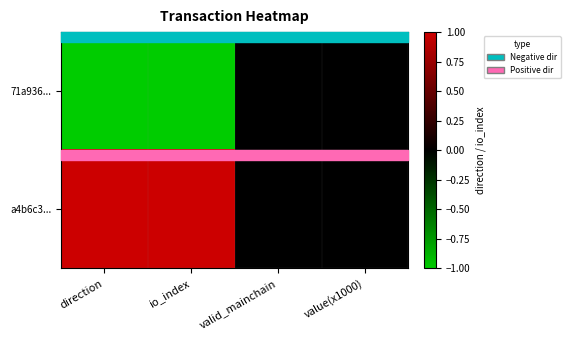

Which has a higher value, io_index or valid_mainchain?

valid_mainchain